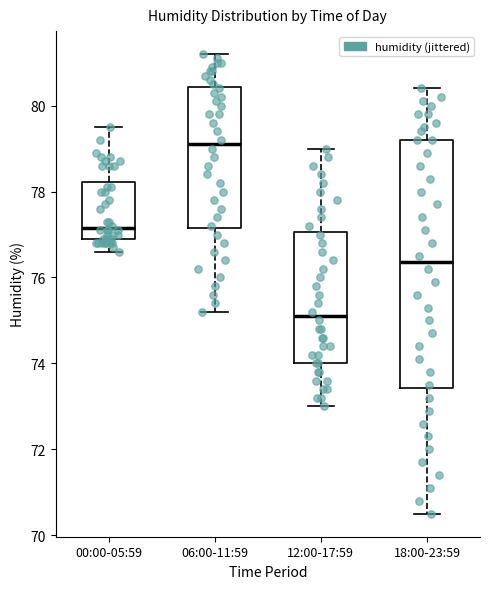

Where is the lower edge of the box for 00:00-05:59 on the y-axis? The values are not printed on the chart, so give them approximately, as read against the axis.

77.0